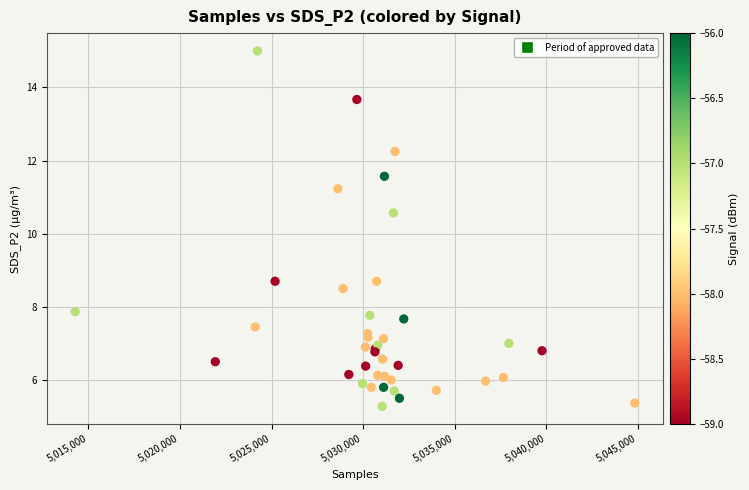

What Y value in the scatter plot is closest to 10?

10.6